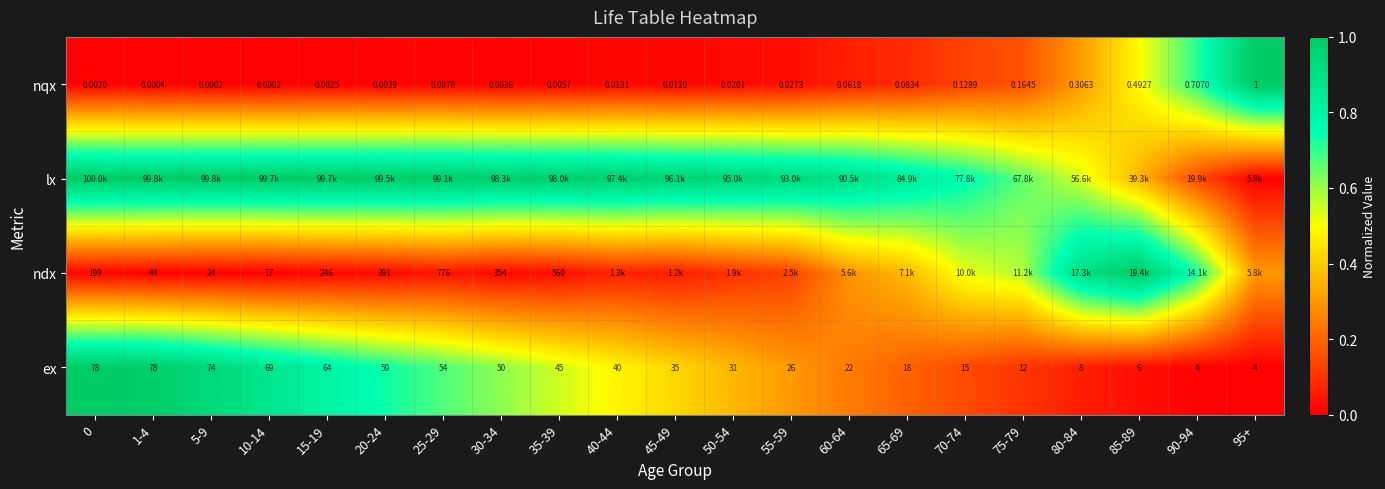

Rank the series at 1-4 from highest to lowest value.

lx, ex, ndx, nqx